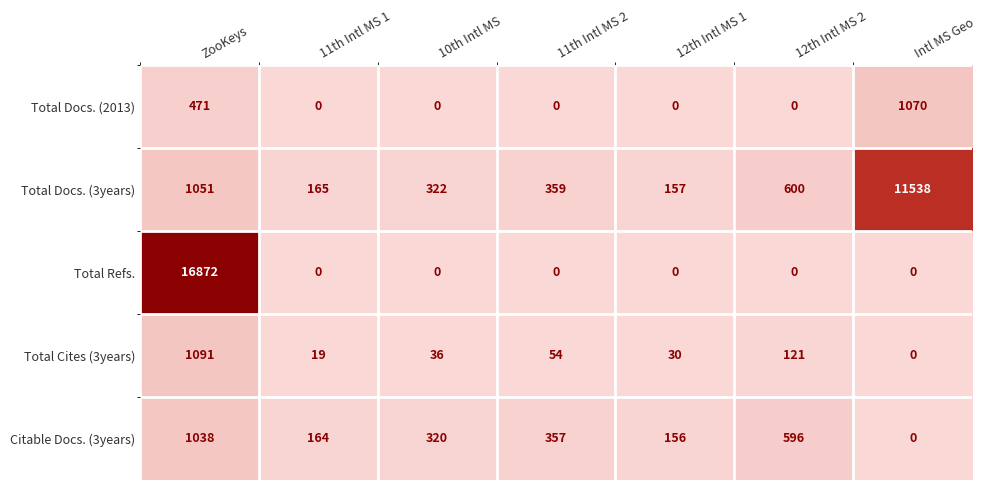

Rank the series by their maximum value, from highest to lowest.

Total Refs., Total Docs. (3years), Total Cites (3years), Total Docs. (2013), Citable Docs. (3years)